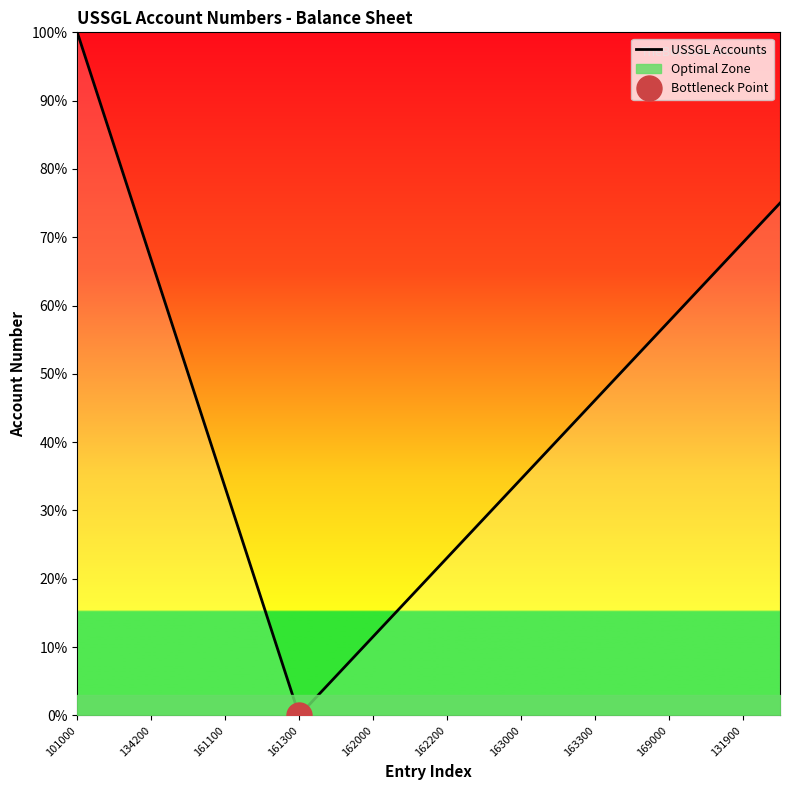

The value of USSGL Accounts at 162000 is 7.4. True or false?

False